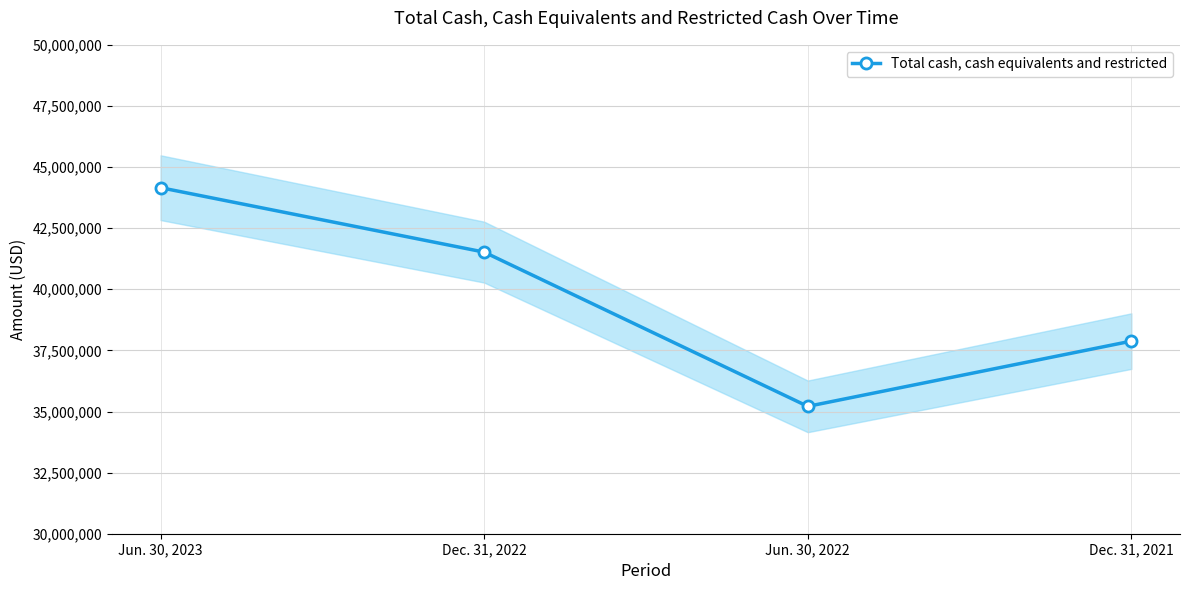

What position from the right is Dec. 31, 2021?

1